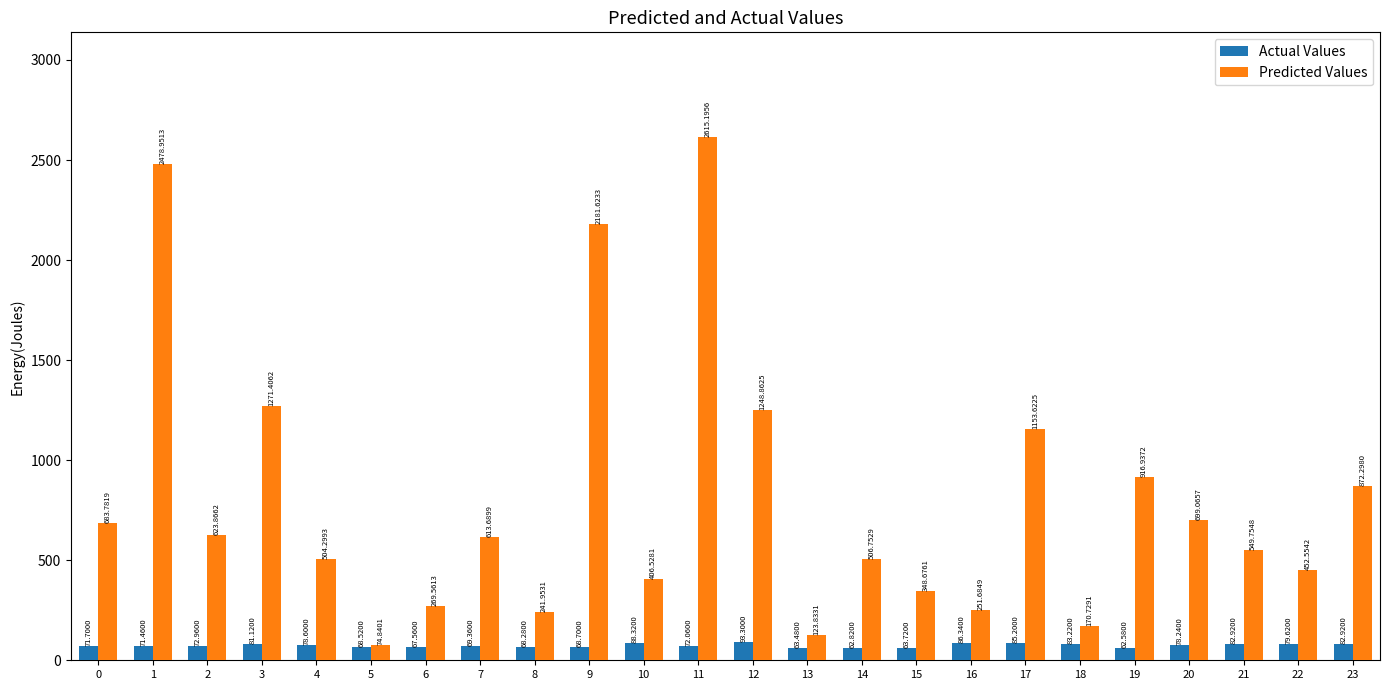

What is the value of the Predicted Values bar at the 4th from the left?

1271.4